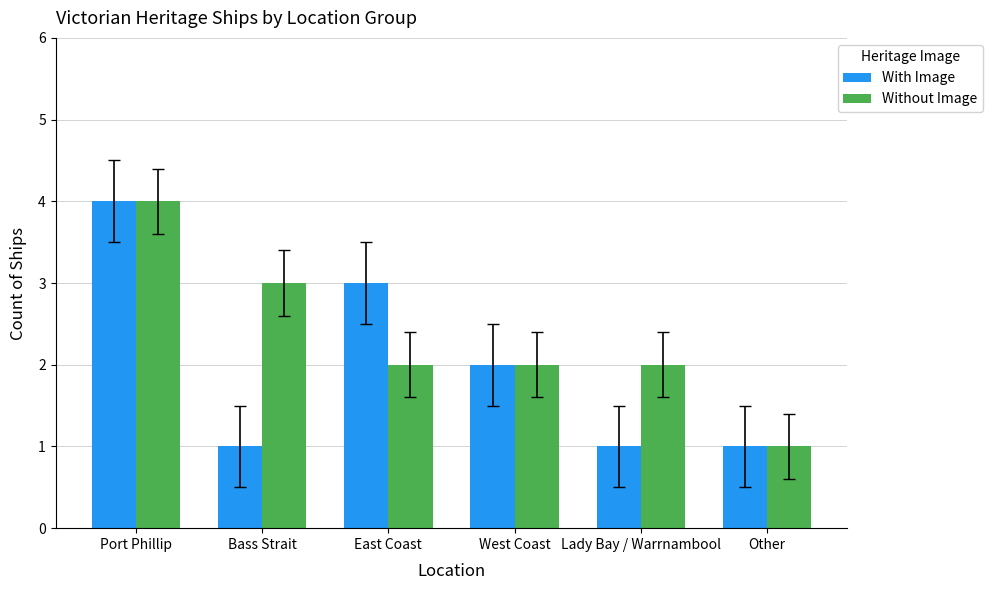

Is the value of With Image at Lady Bay / Warrnambool greater than the value of Without Image at Lady Bay / Warrnambool?

No